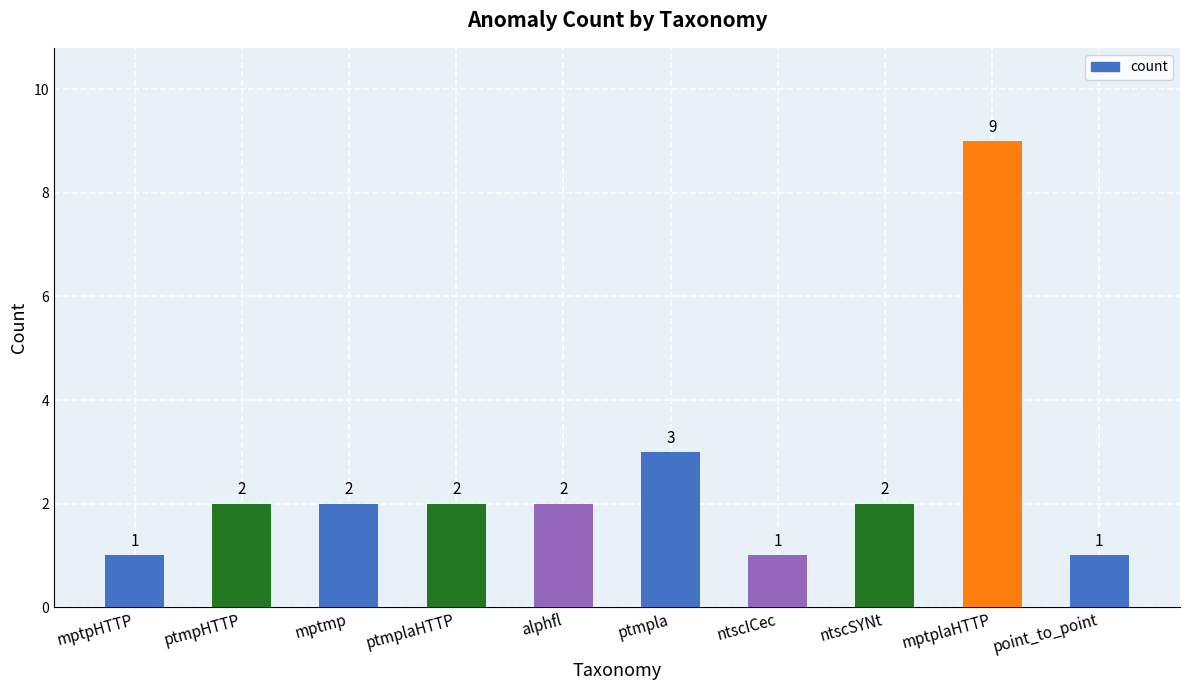

How many data points are less than 2?

3